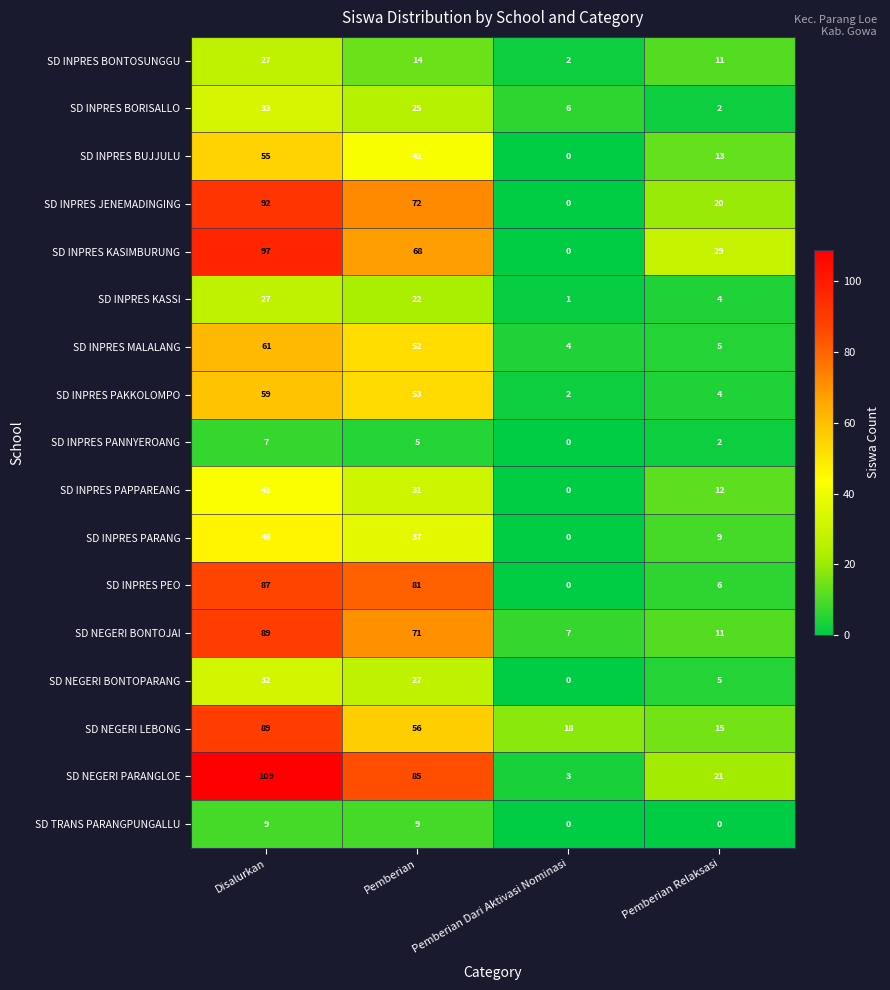

Count the SD INPRES PARANG values in the range 9 to 46.

3